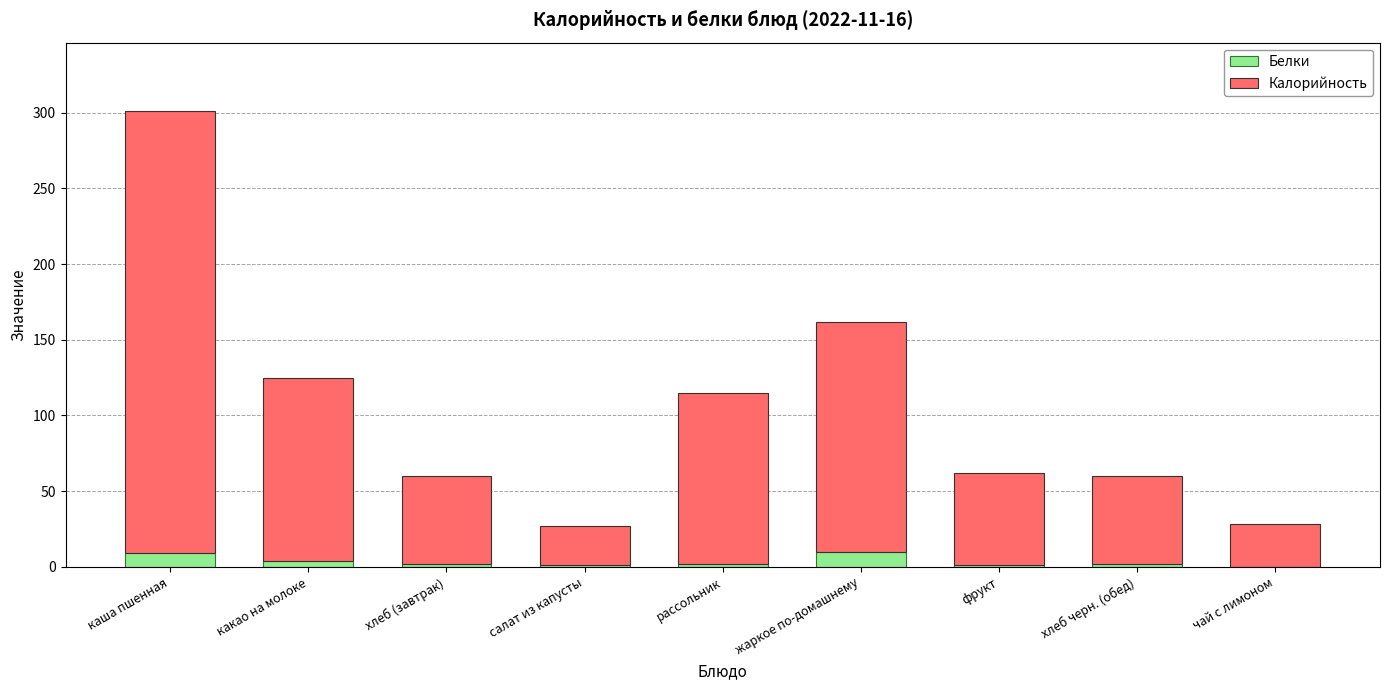

What are all the series names shown in the legend?

Белки, Калорийность